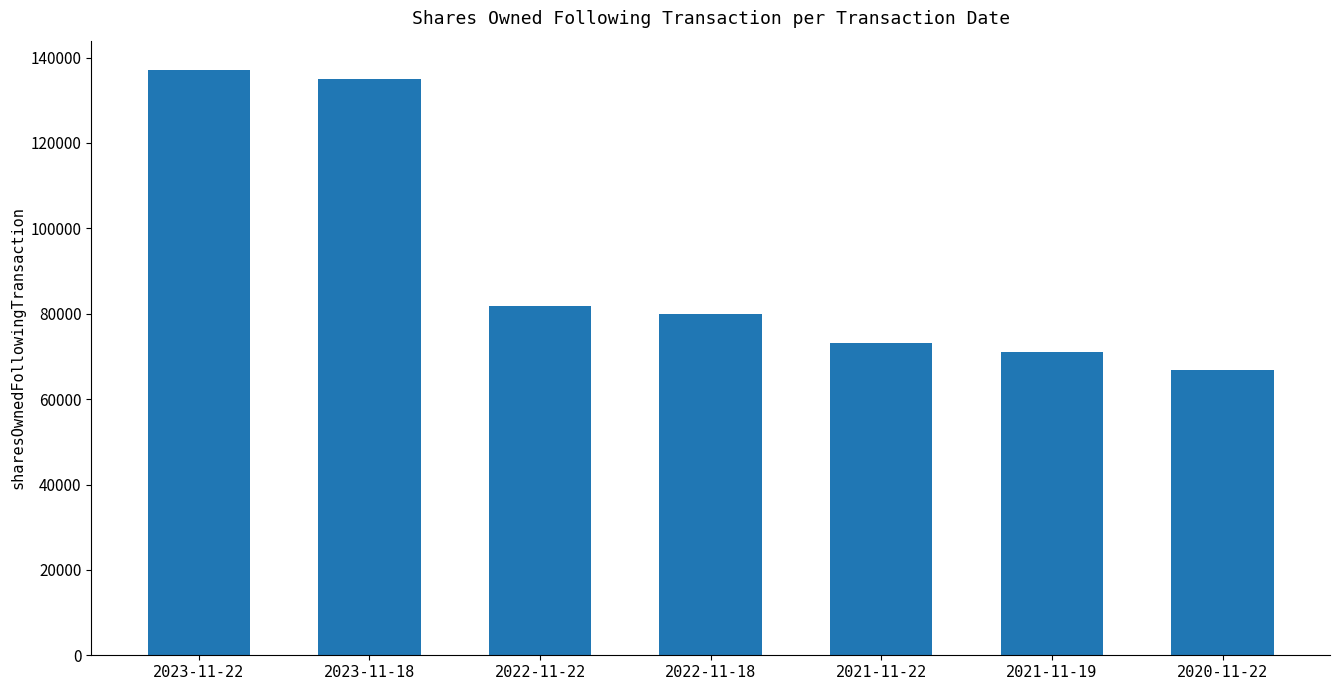

What is the approximate value at 2022-11-22?

81927